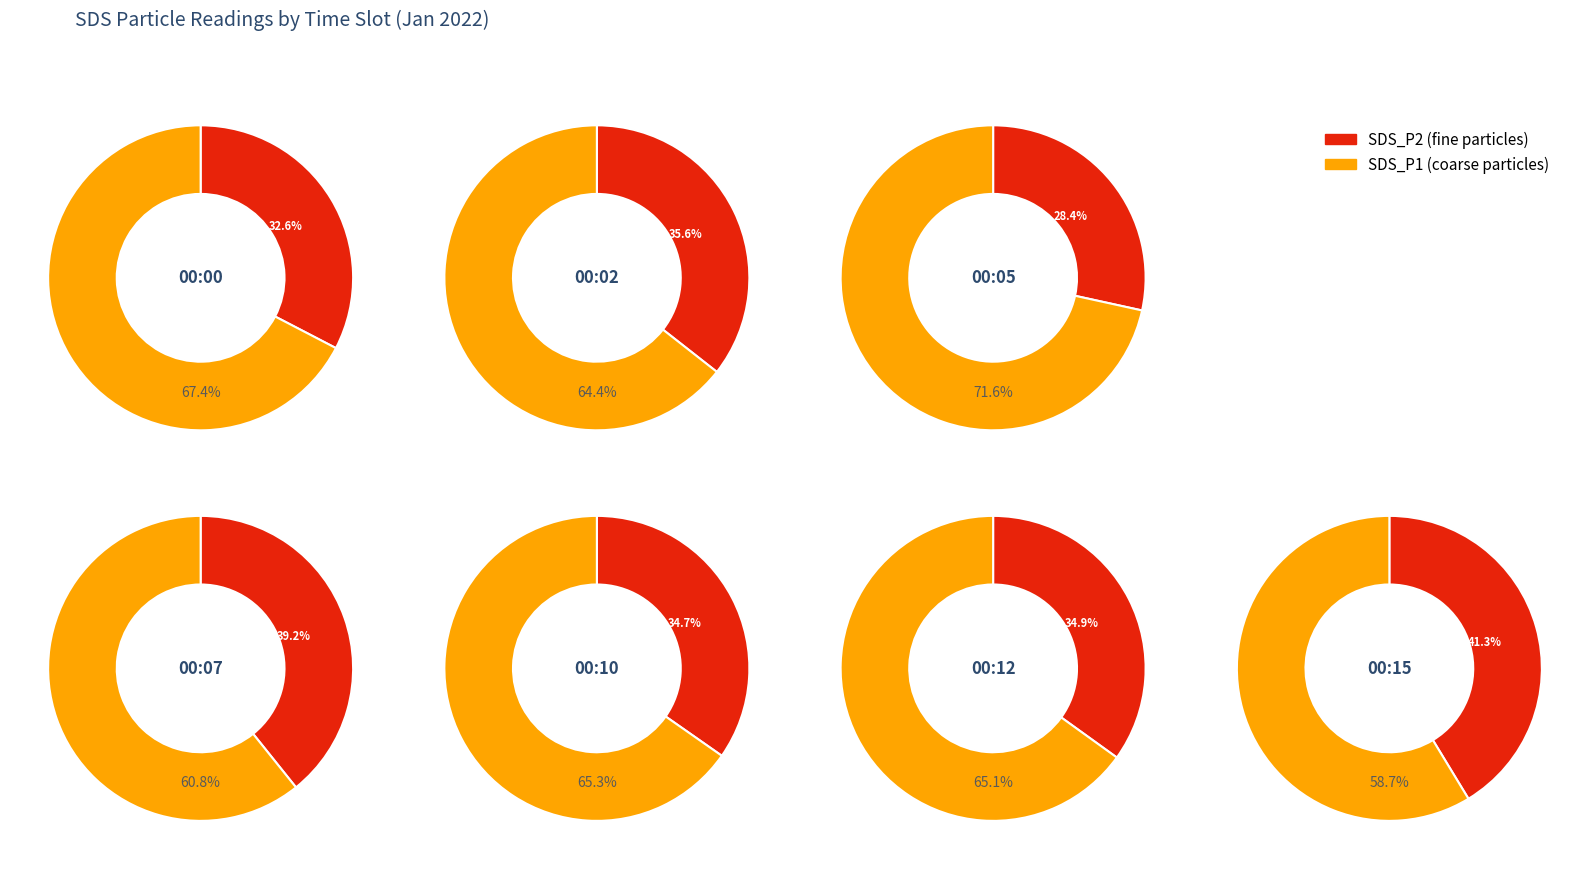

Which series has the largest range (max minus min)?

SDS_P1